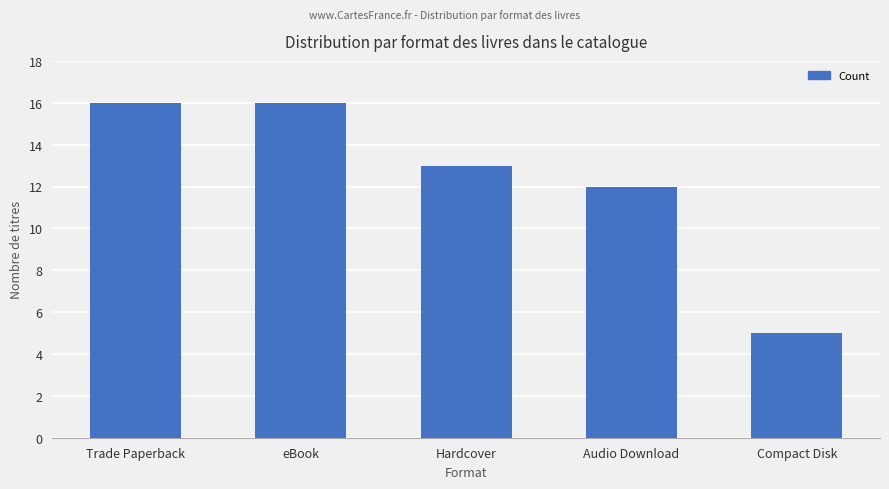

The chart shows a value of 9 at Compact Disk. True or false?

False